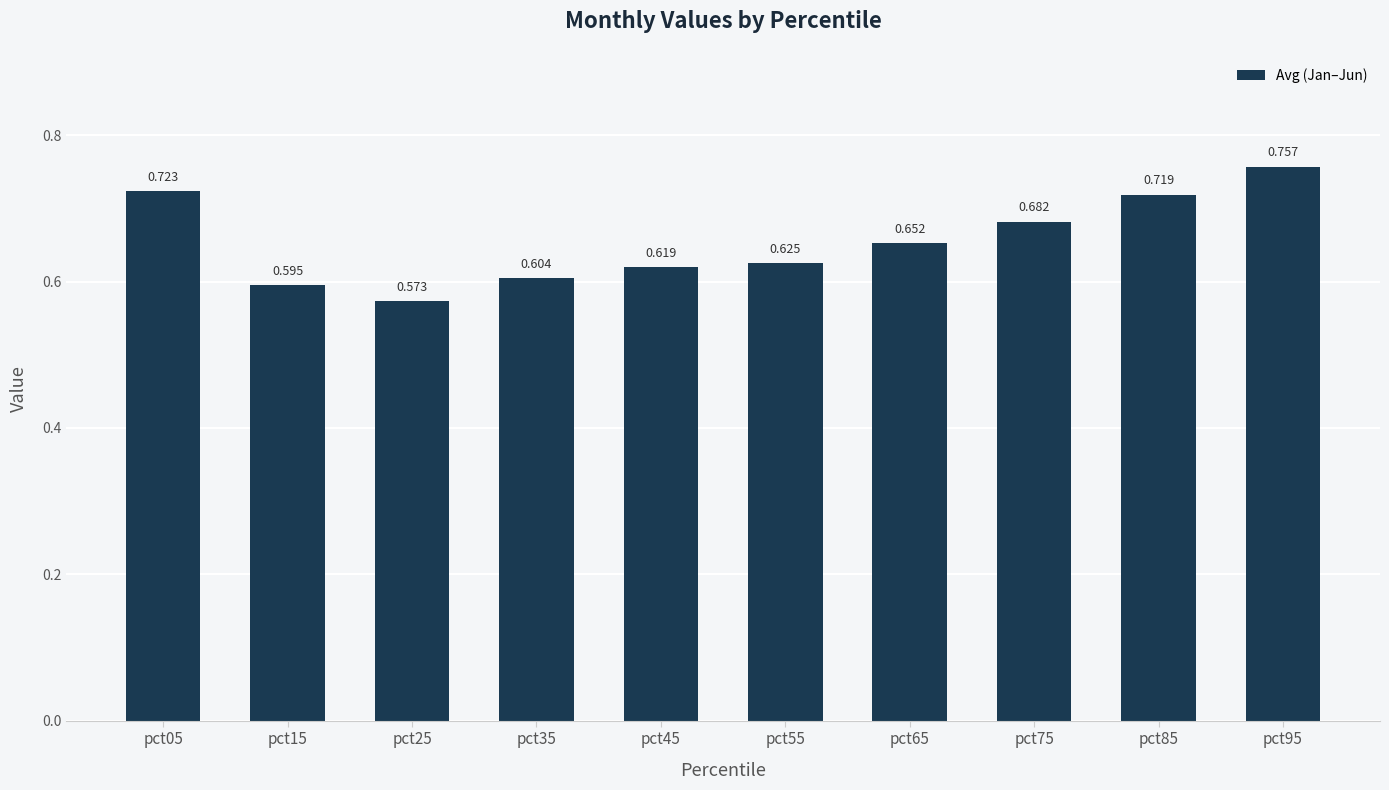

Rank the categories by value from highest to lowest.

pct95, pct05, pct85, pct75, pct65, pct55, pct45, pct35, pct15, pct25